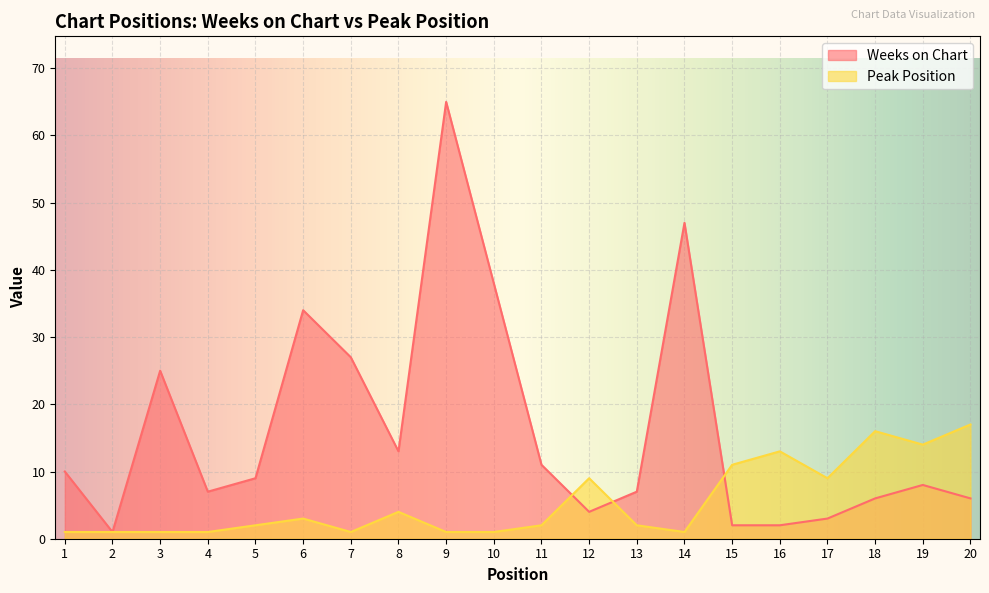

Read the Weeks on Chart value at 19.

8